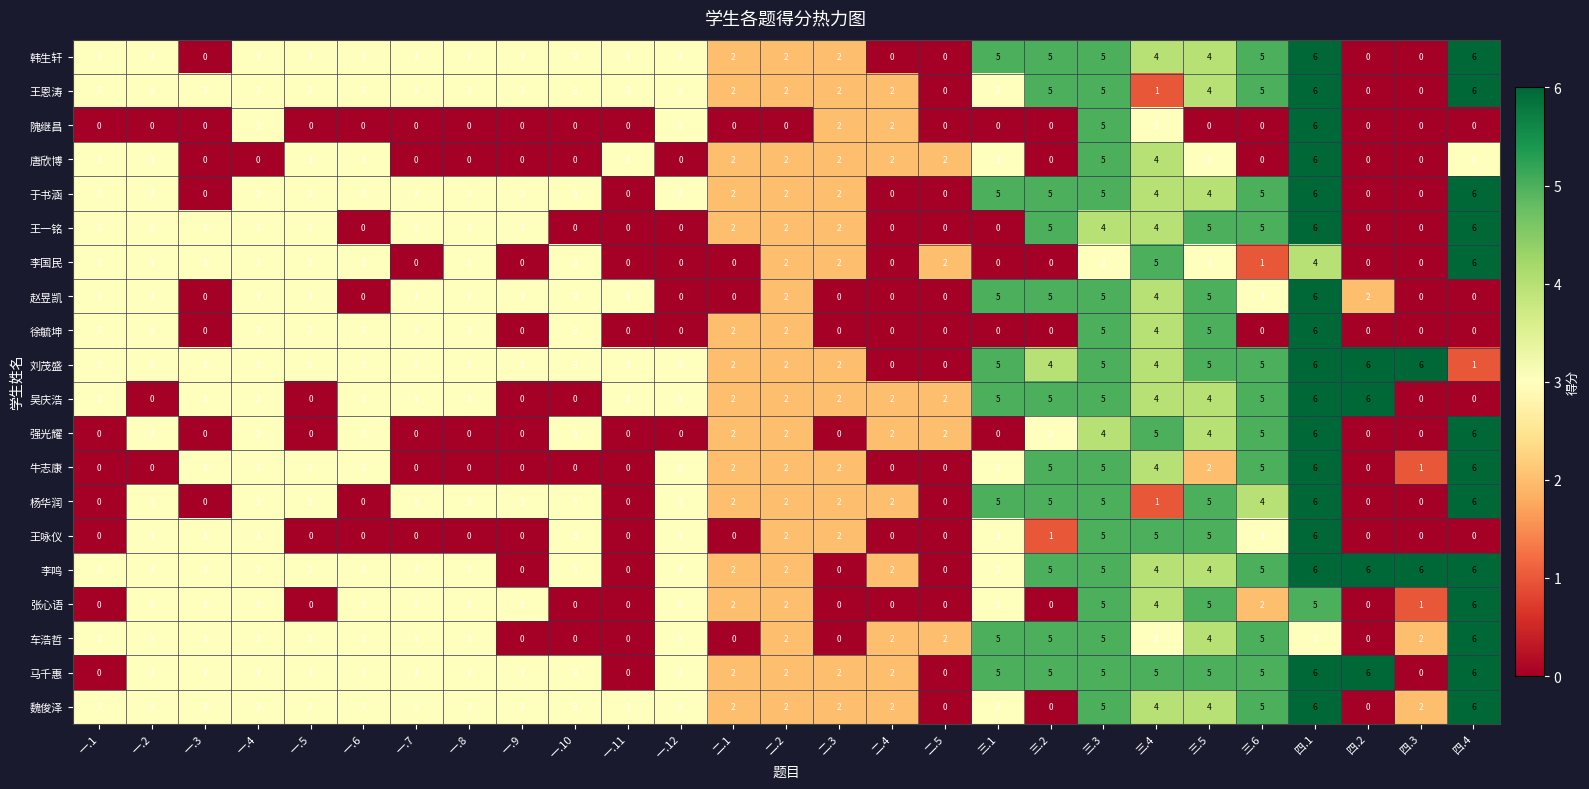

How many series are shown in this chart?

20